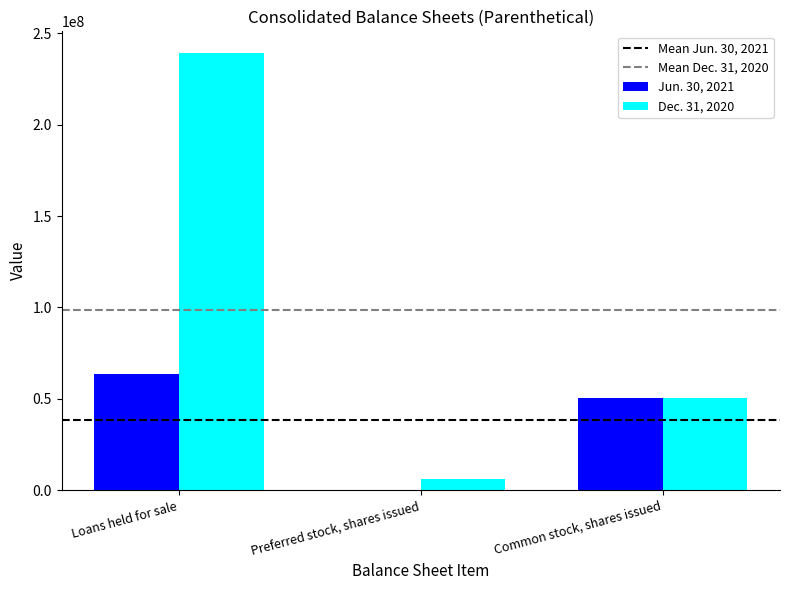

At which category is the sum across all series the highest?

Loans held for sale